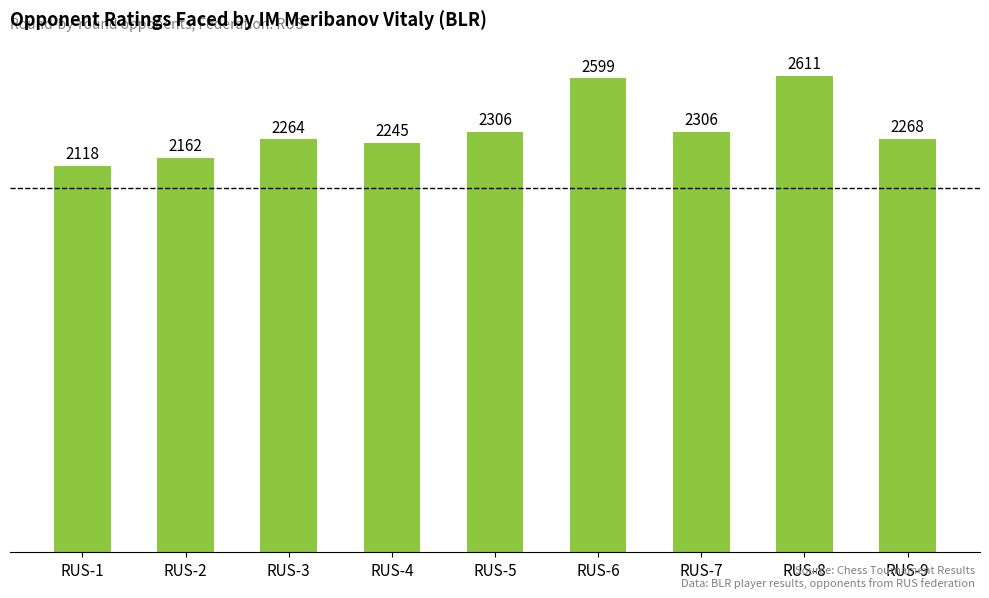

What is the sum of the values at RUS-7 and RUS-6?

4905